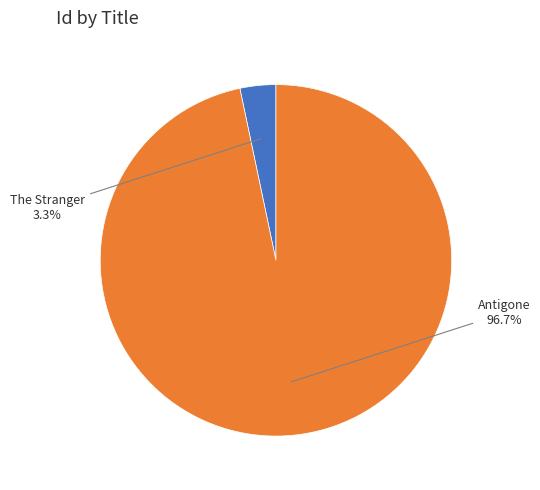

What is the majority slice?

Antigone